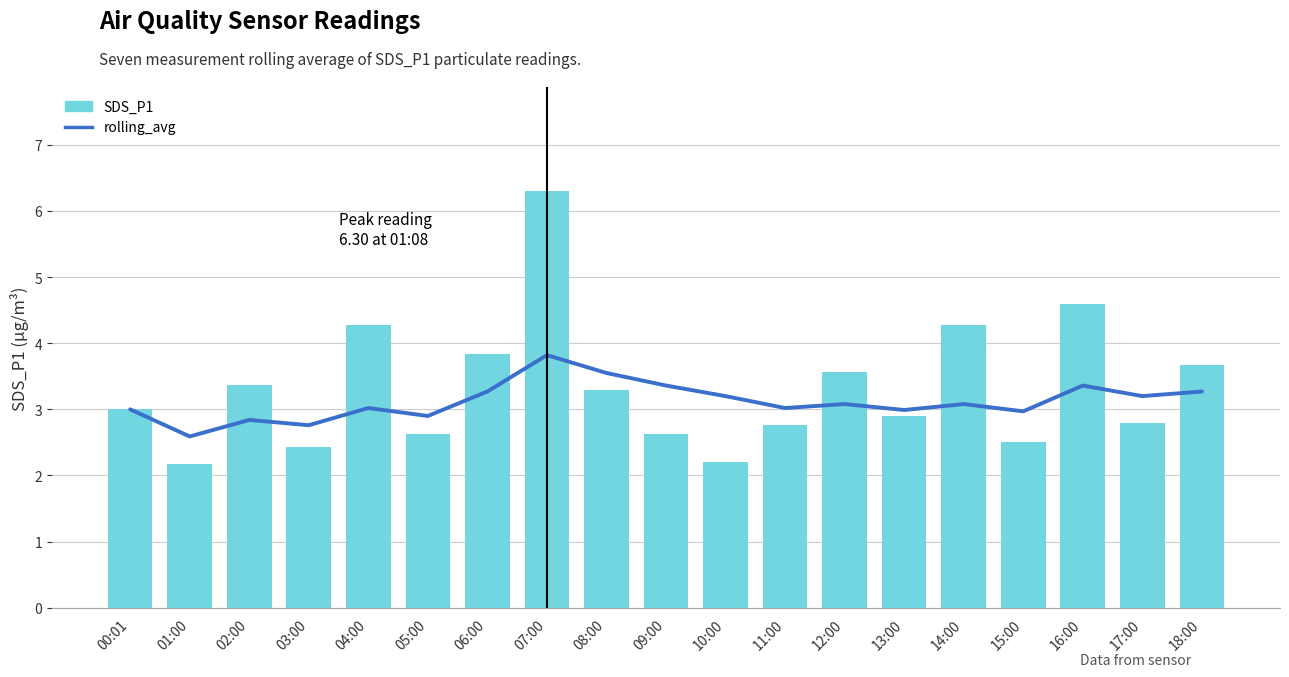

Which series has the widest spread of values?

SDS_P1